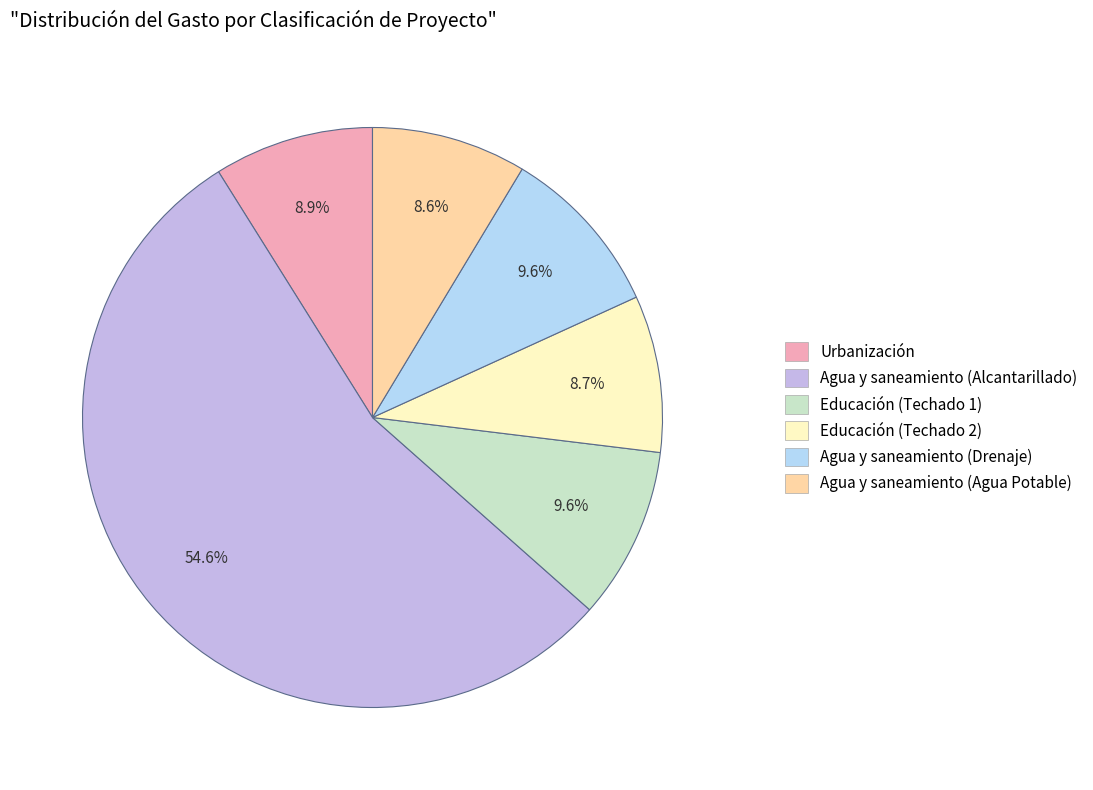

Is there any slice that represents more than half of the pie?

Yes